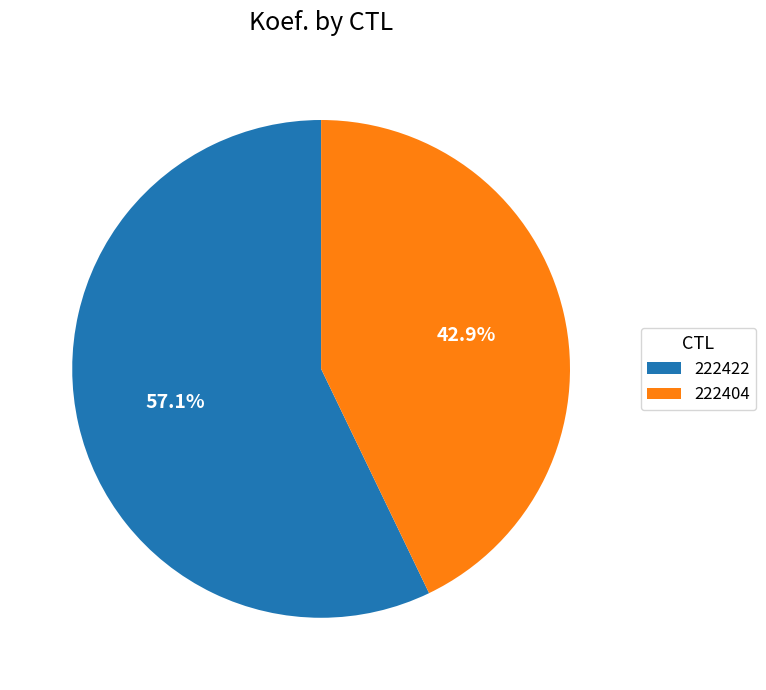

Is there any slice that represents more than half of the pie?

Yes